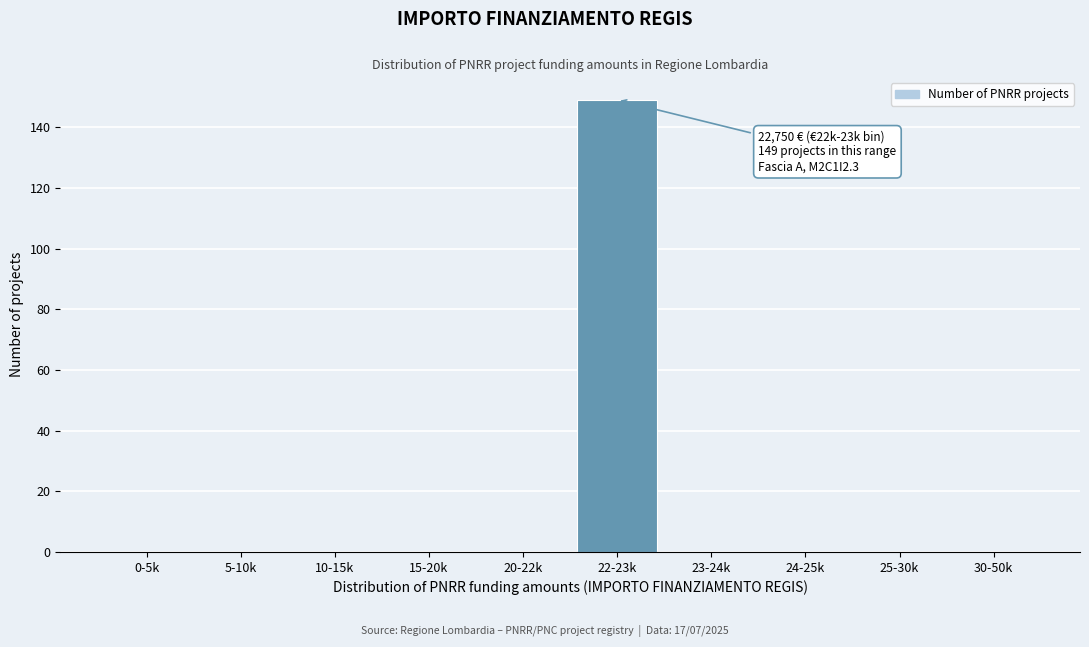

Reading left to right, extract all data points from this chart.

0-5k=0	5-10k=0	10-15k=0	15-20k=0	20-22k=0	22-23k=149	23-24k=0	24-25k=0	25-30k=0	30-50k=0